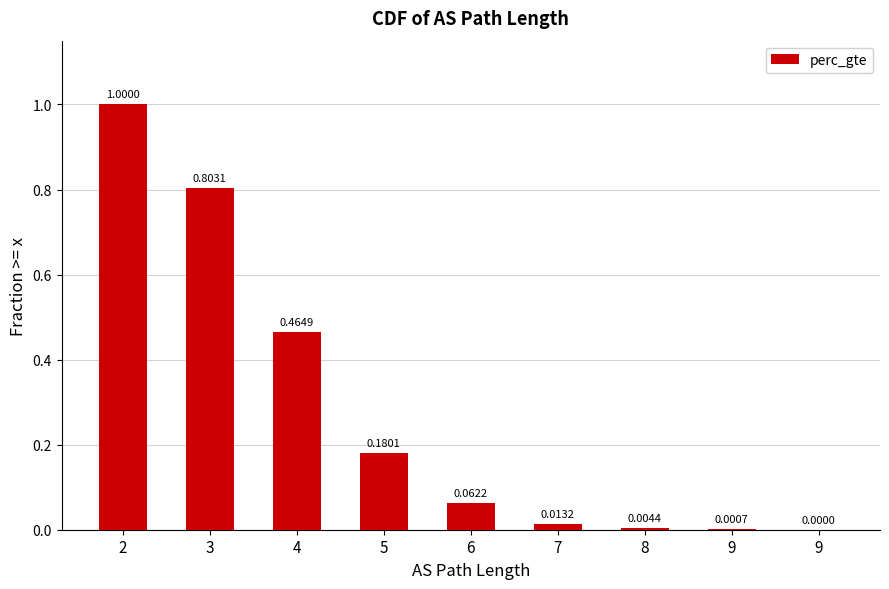

The chart shows a value of 0.0 at 7. True or false?

True